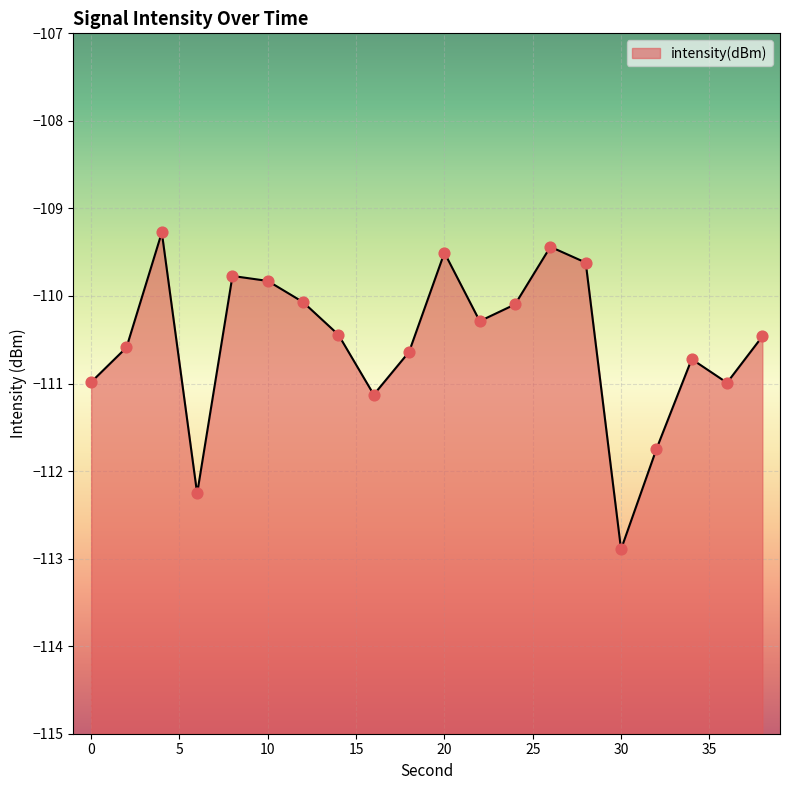

Between 14 and 22, which is larger?

22